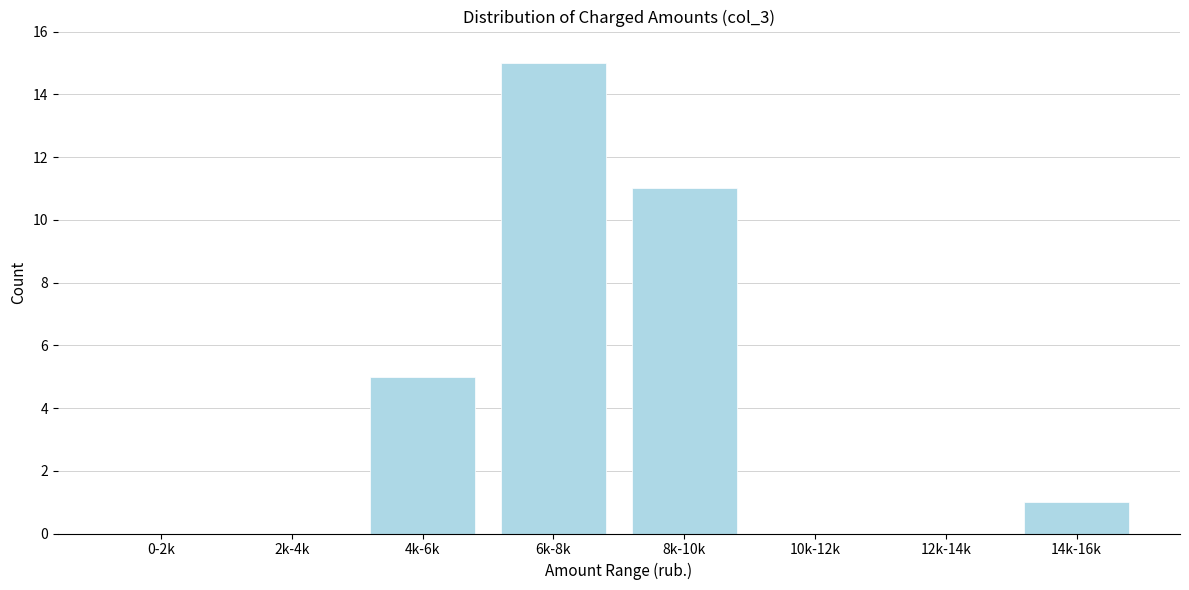

Reading right to left, transcribe all the data shown in this chart.

14k-16k=1	12k-14k=0	10k-12k=0	8k-10k=11	6k-8k=15	4k-6k=5	2k-4k=0	0-2k=0